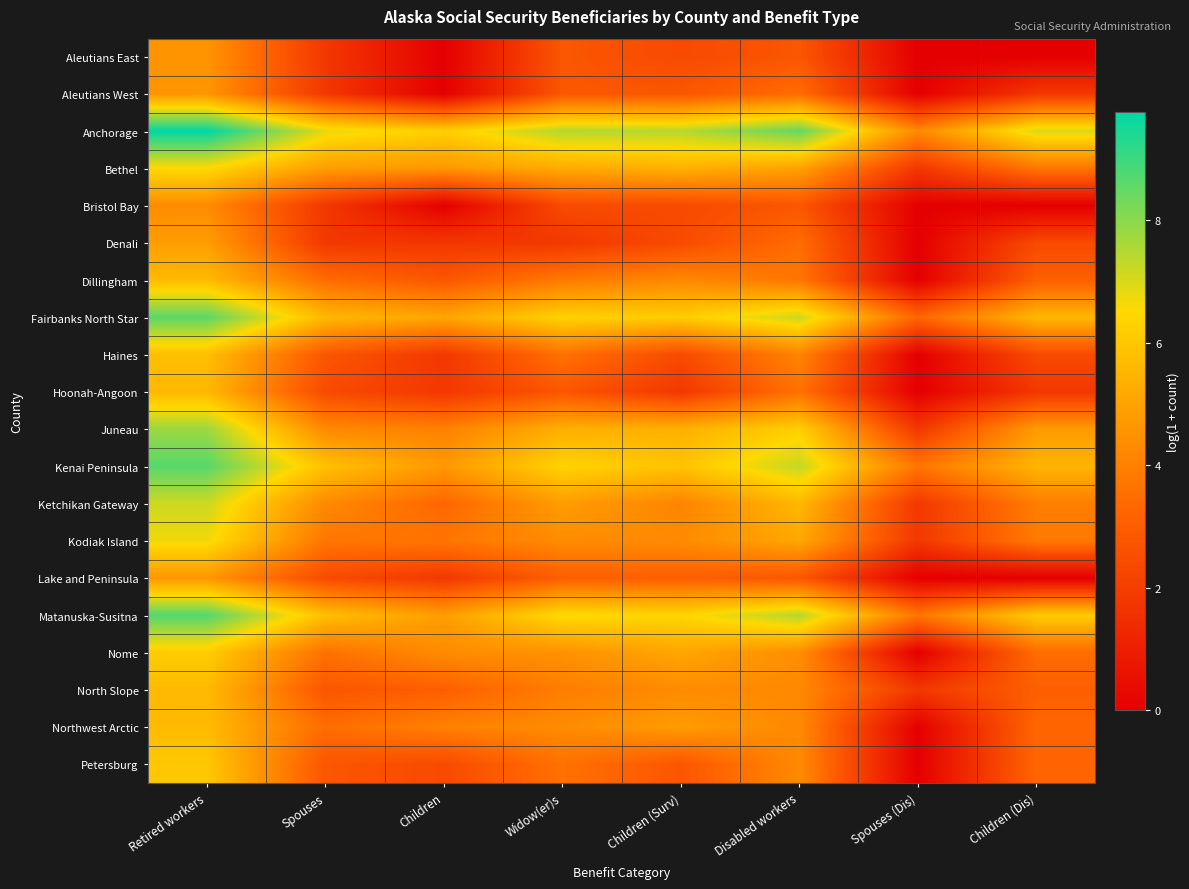

Rank the series by their maximum value, from highest to lowest.

Anchorage, Matanuska-Susitna, Kenai Peninsula, Fairbanks North Star, Juneau, Ketchikan Gateway, Kodiak Island, Bethel, Nome, Petersburg, Haines, Northwest Arctic, Dillingham, North Slope, Hoonah-Angoon, Denali, Lake and Peninsula, Aleutians West, Aleutians East, Bristol Bay